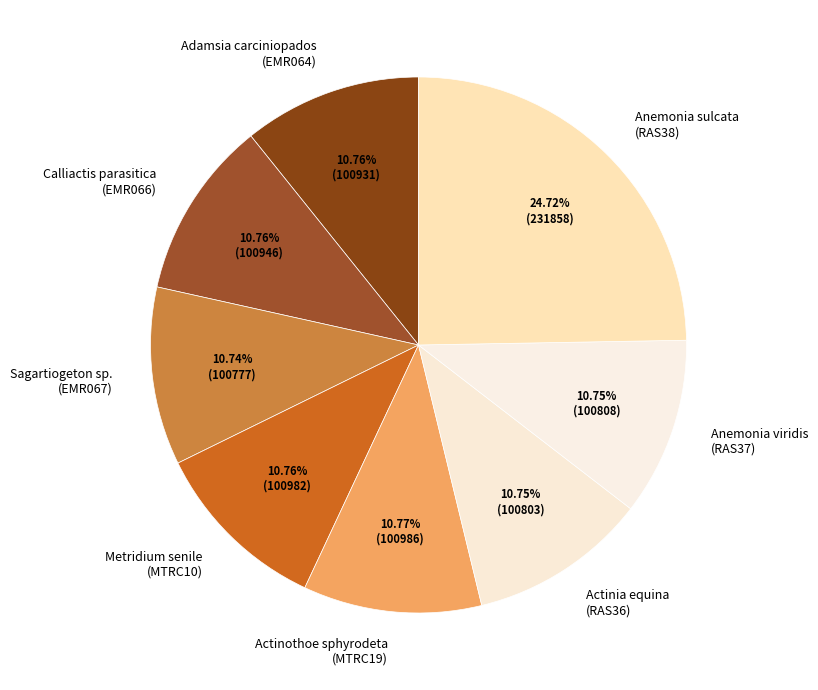

Does any single category account for the majority?

No